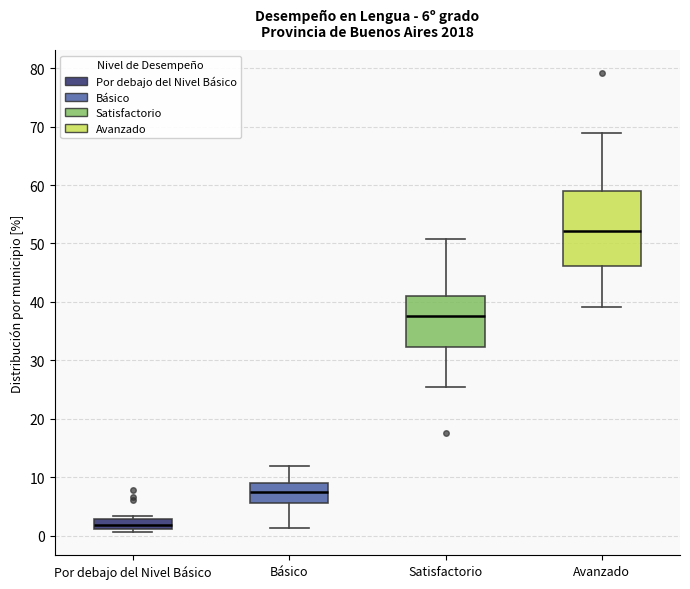

Which box is the tallest, from its lower edge to its upper edge?

Avanzado